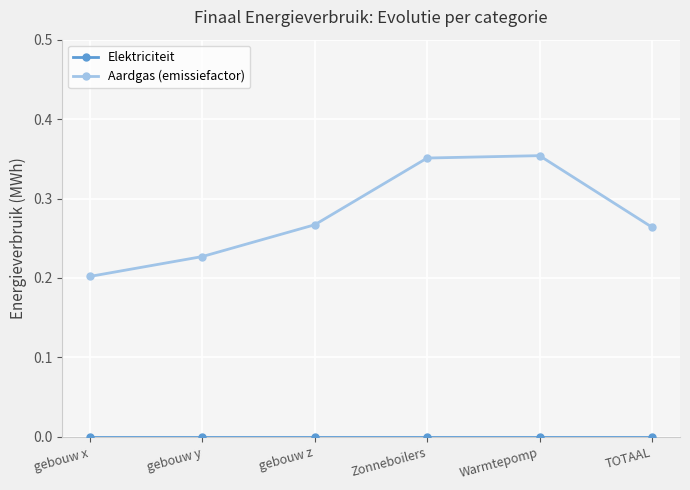

What is the label of the 4th point from the right?

gebouw z